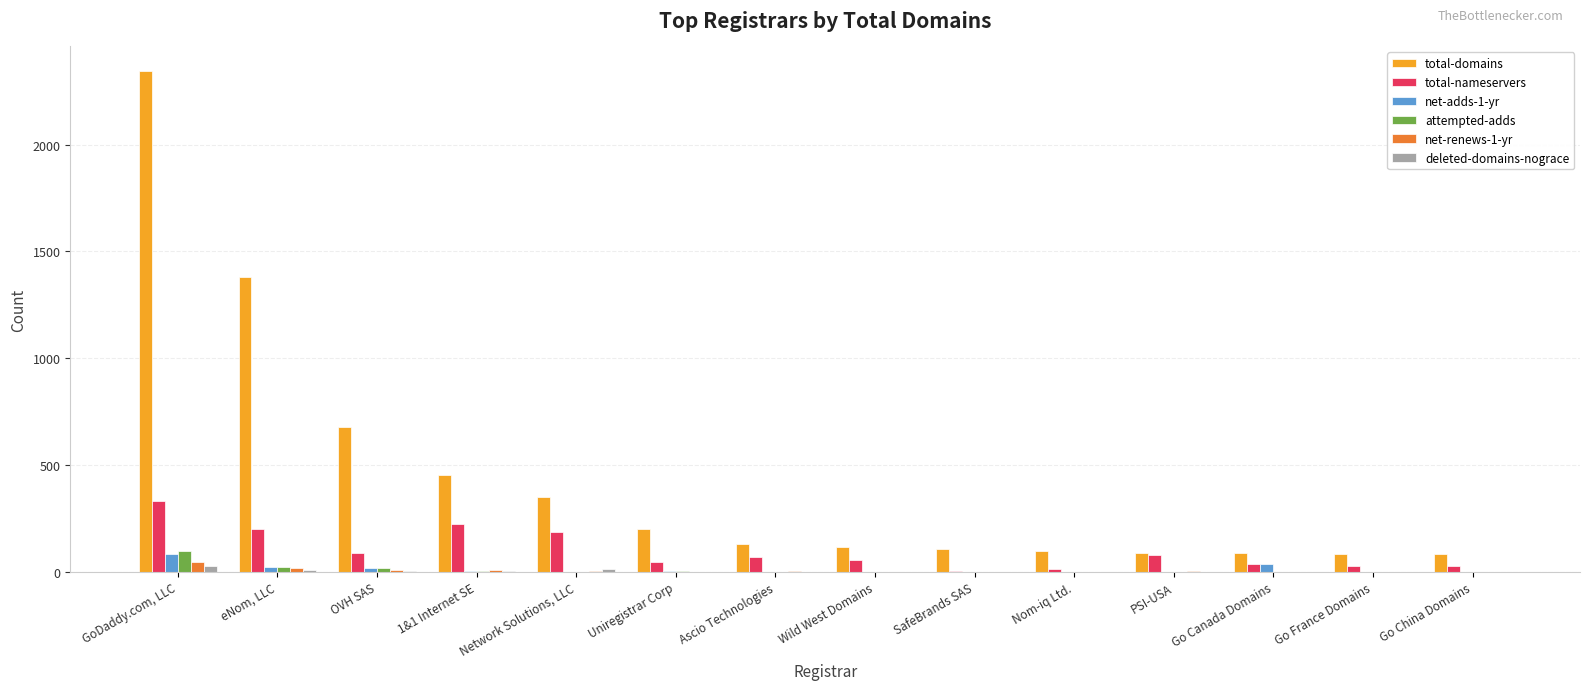

How many distinct data groups are displayed?

6